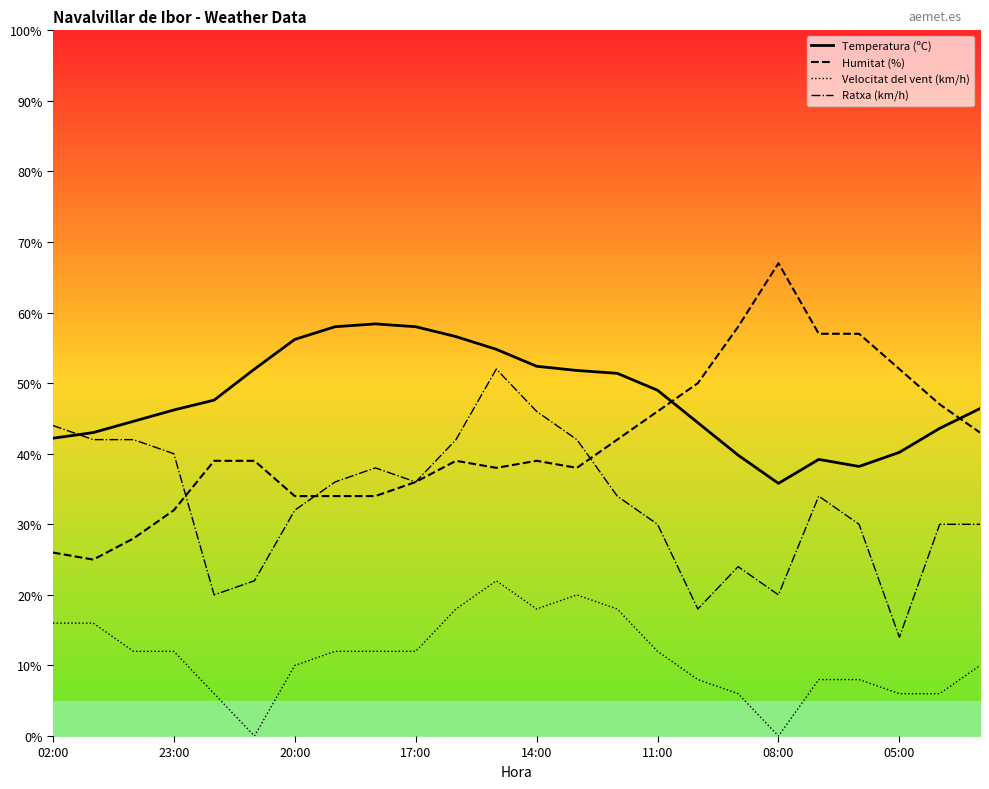

After their last crossing, which series has the higher values: Ratxa (km/h) or Temperatura (ºC)?

Temperatura (ºC)